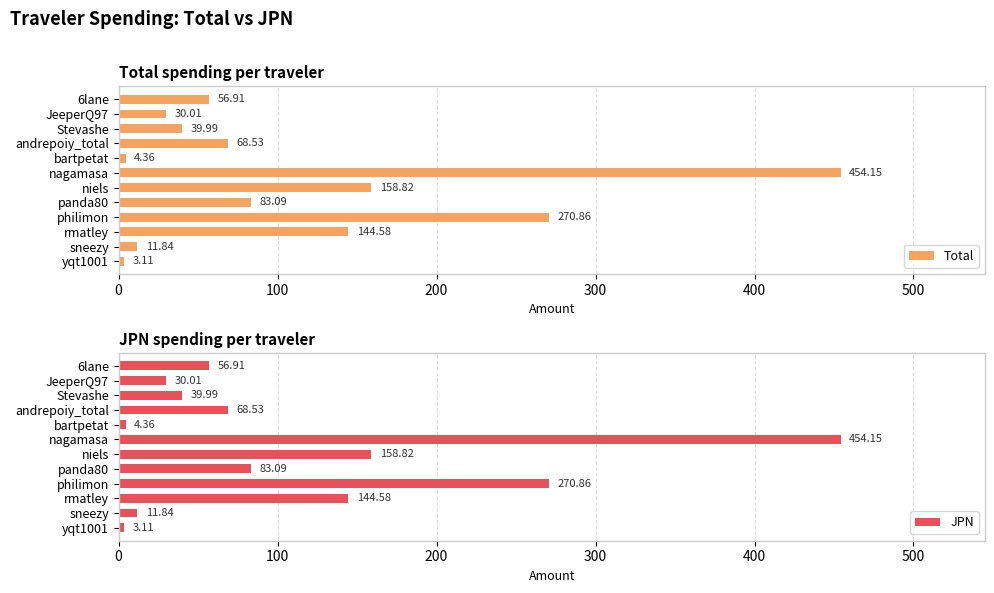

What is the difference between the JPN values at yqt1001 and andrepoiy_total?

65.4